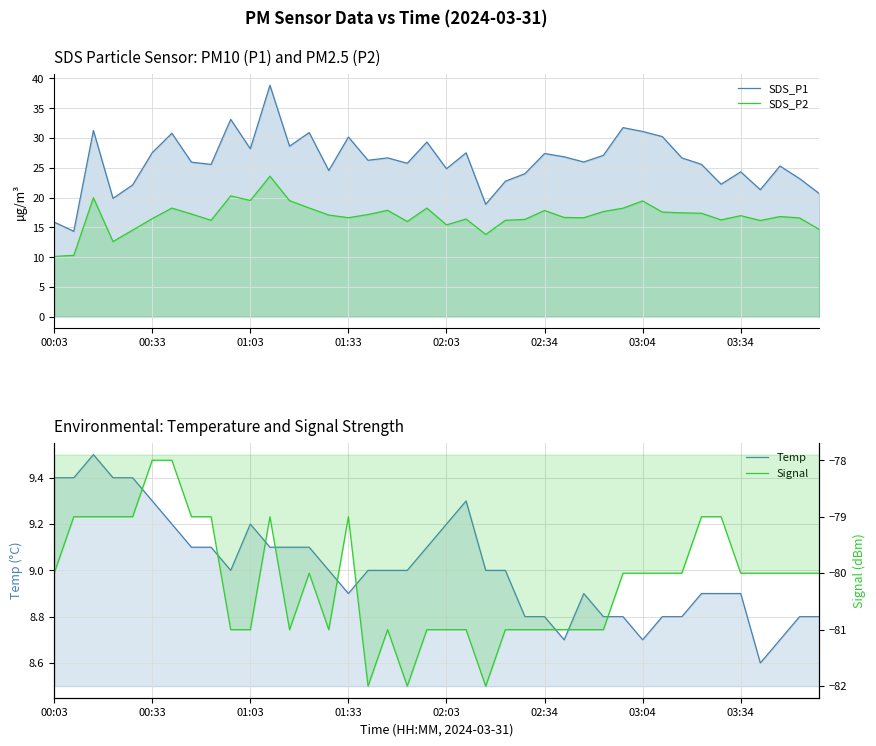

How many interior local valleys does the SDS_P1 series have?

13